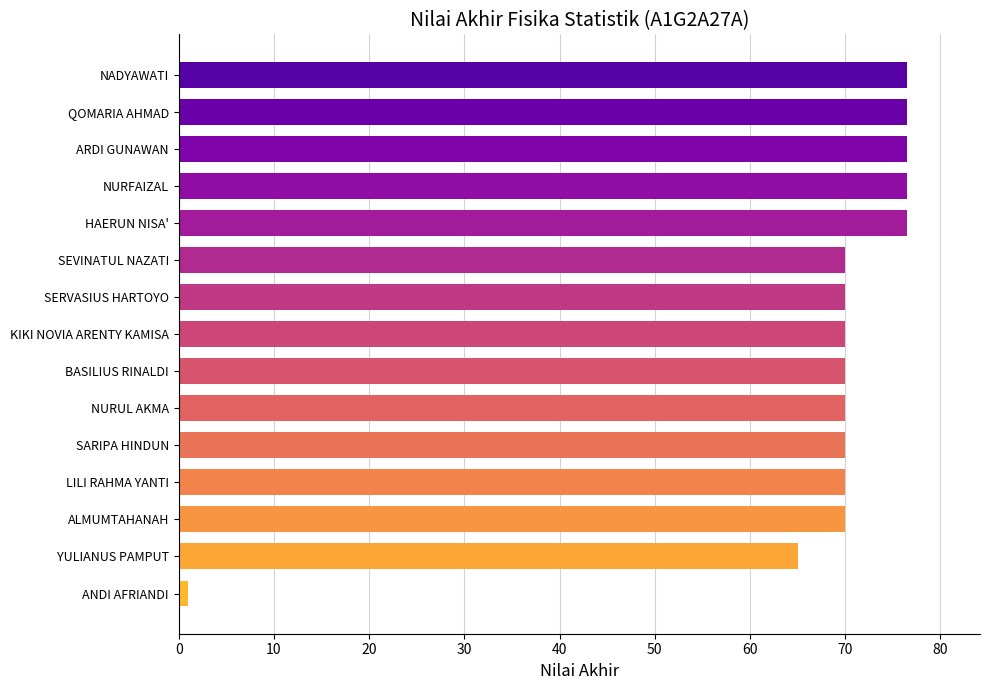

Which has a higher value, LILI RAHMA YANTI or NADYAWATI?

NADYAWATI